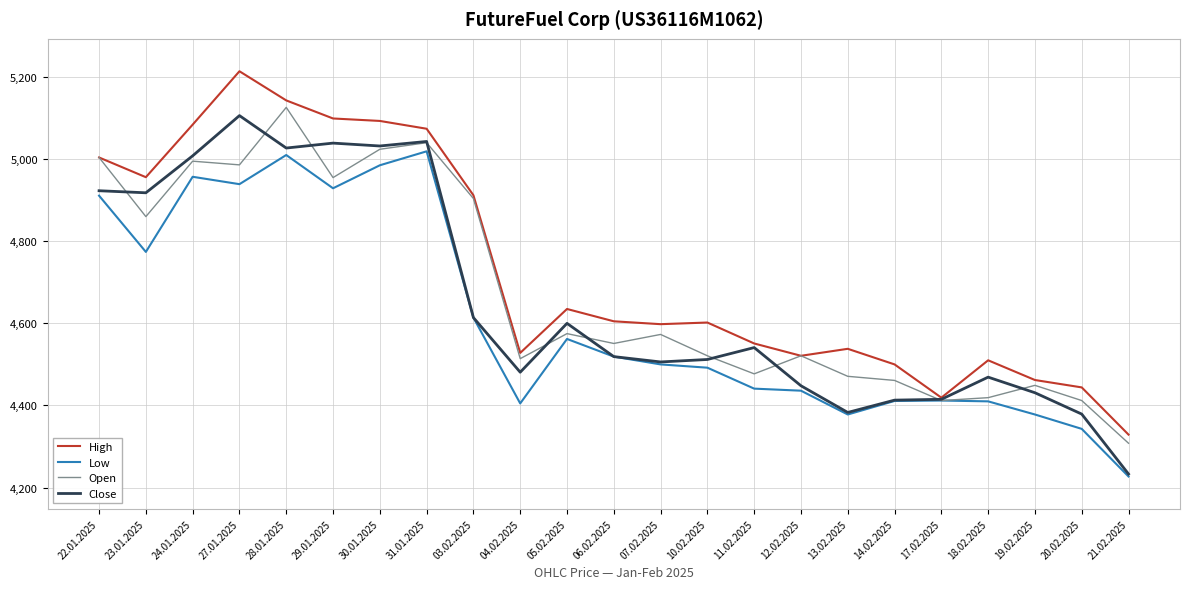

At how many categories does at least one series exceed 4311?

23